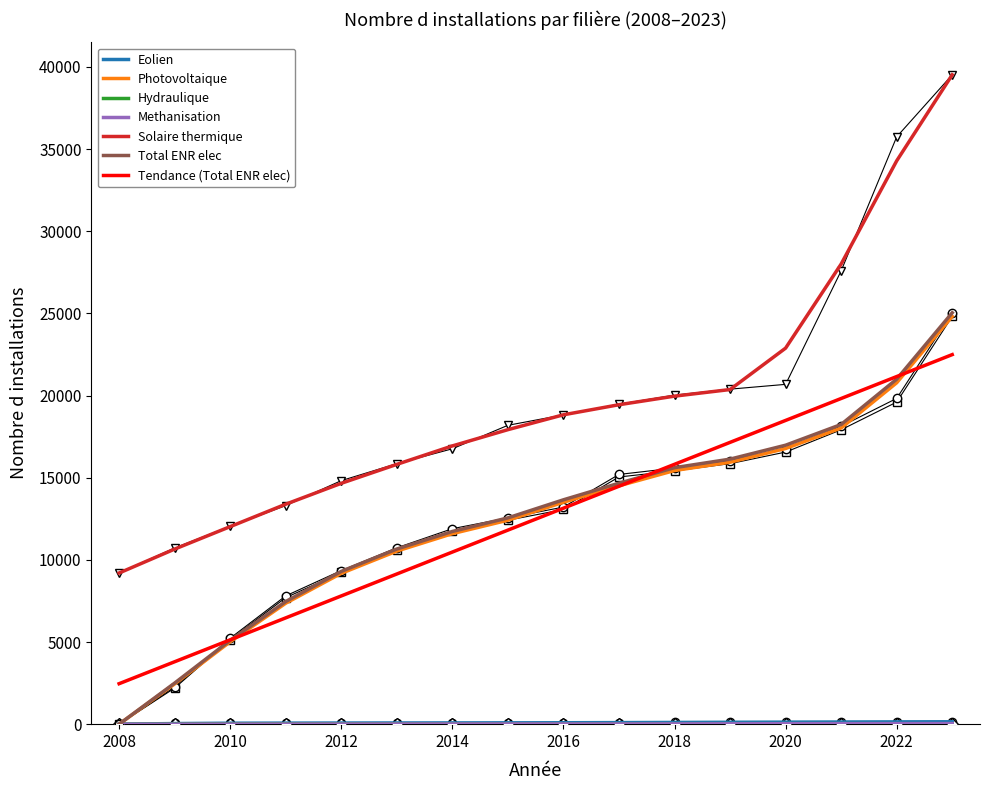

The Eolien series shows 106 at 2018. True or false?

True